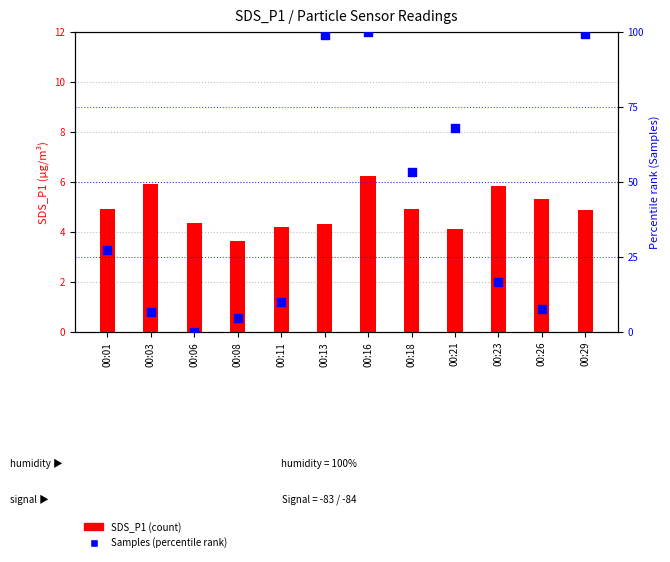

At which category is the sum across all series the highest?

00:16